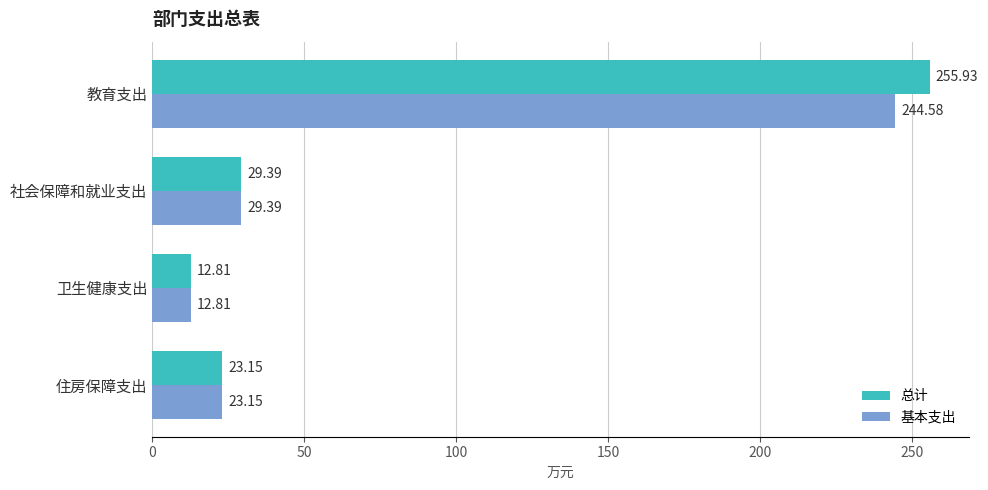

At which label is 总计 closest to 134?

社会保障和就业支出